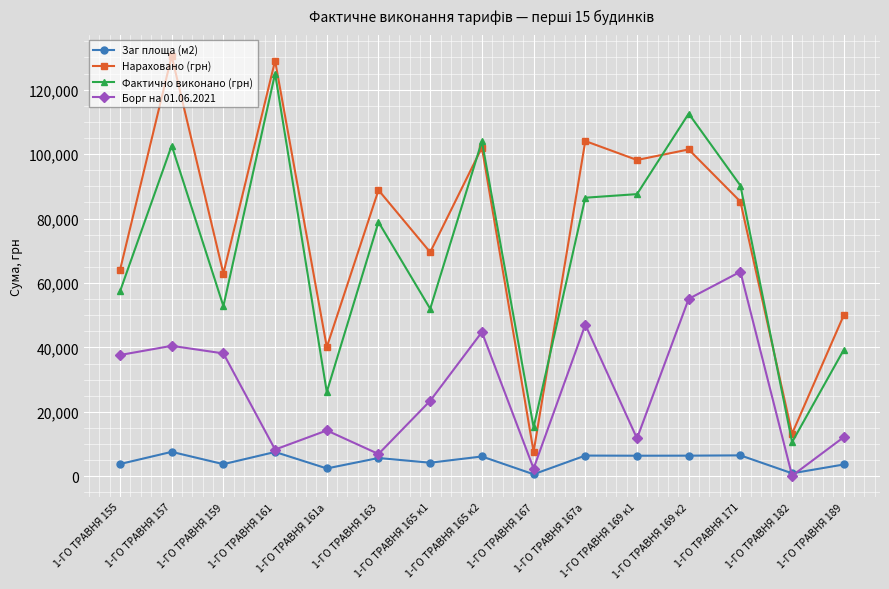

What is the maximum value shown in the chart?

130429.7